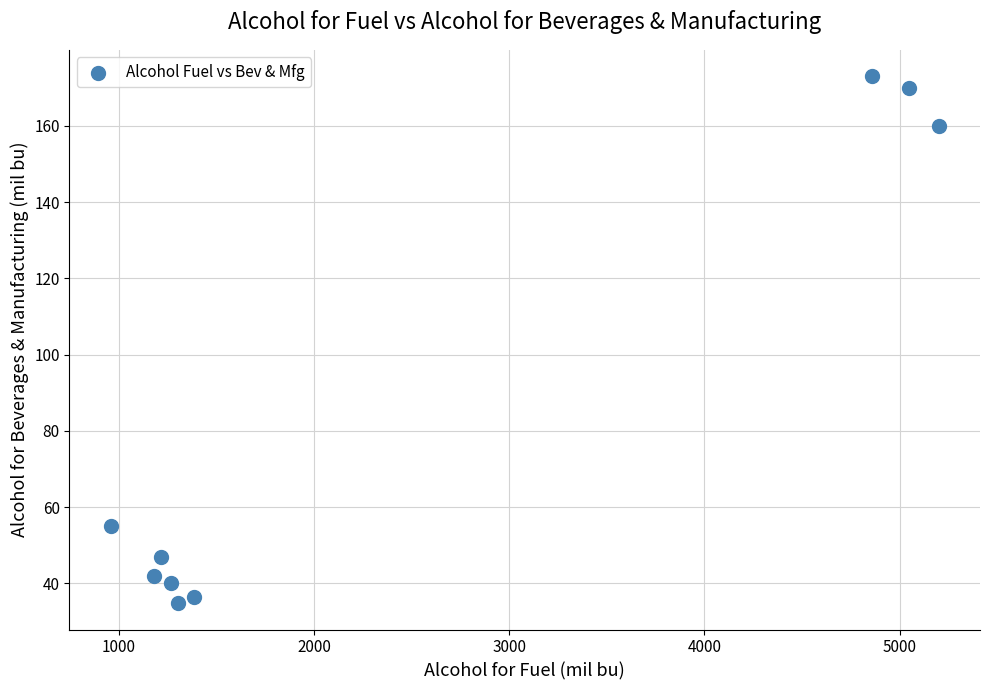

What Y value in the scatter plot is closest to 103?

55.1